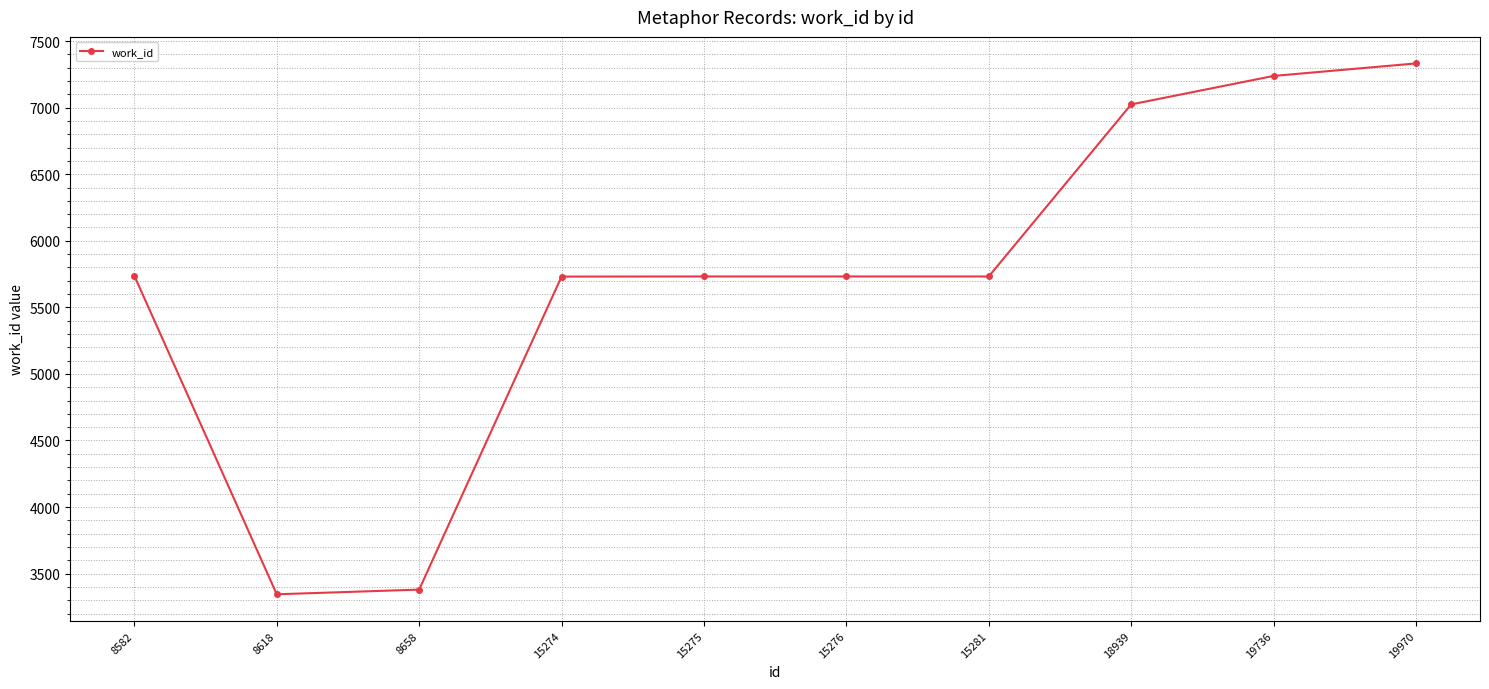

True or false: the data shows 2698 at 19970.

False